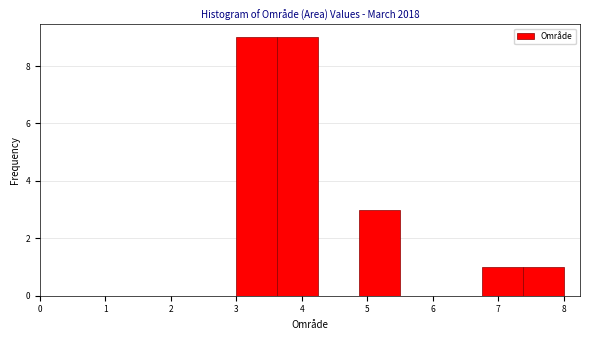

How tall is the bar that spans 7.4 to 8.0 on the x-axis? Neither the bar edges nor the heights are printed on the chart, so give them approximately, as read against the axes.

1